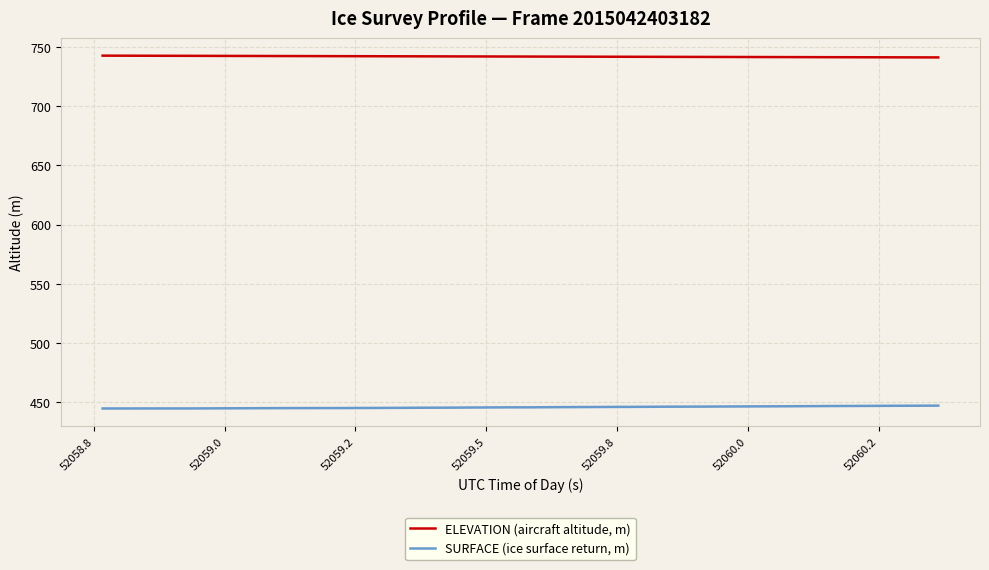

What is the lowest value of the ELEVATION (aircraft altitude, m) series?

741.2